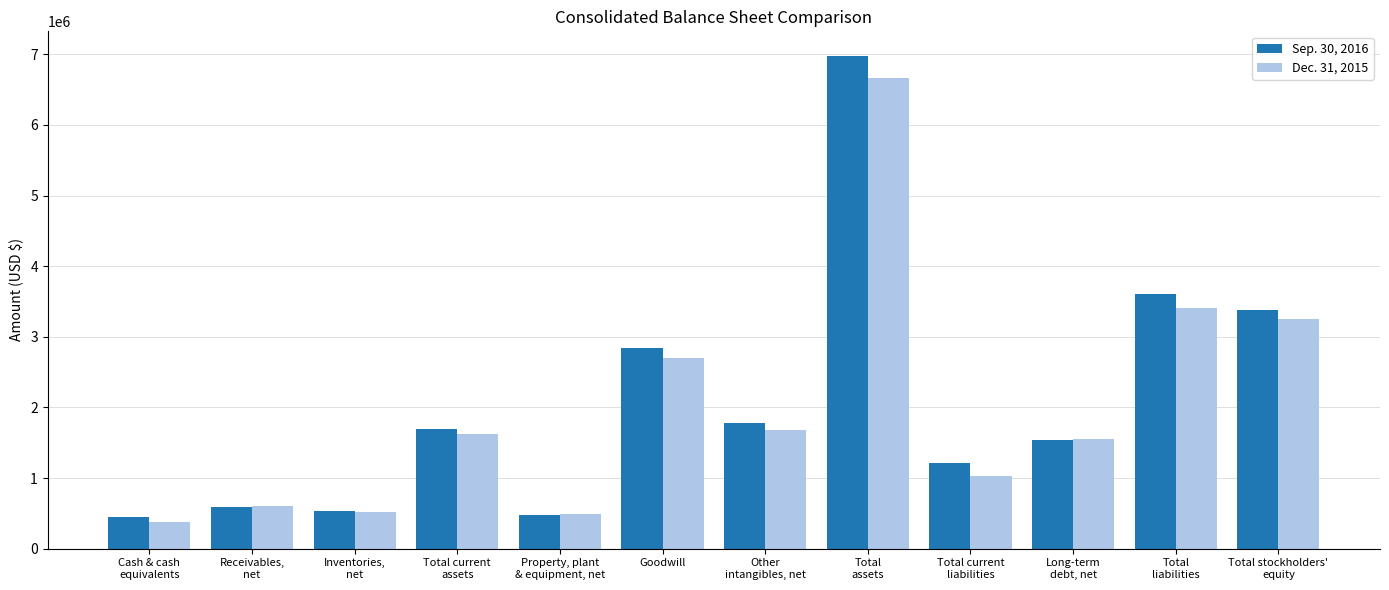

The Sep. 30, 2016 series shows 2019946 at Total
assets. True or false?

False